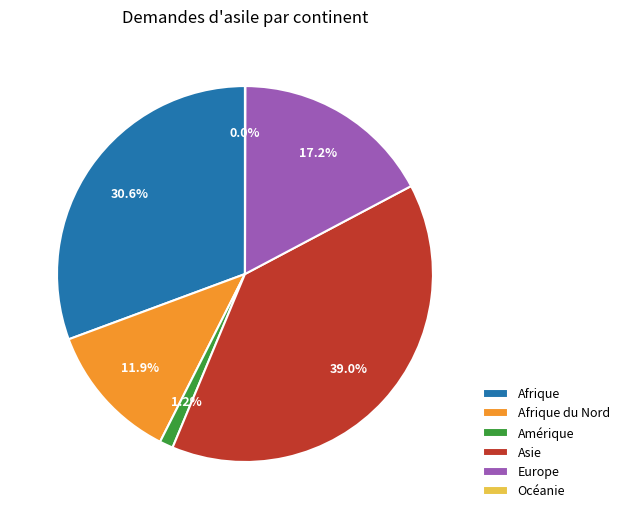

Which category has the biggest portion of the pie?

Asie